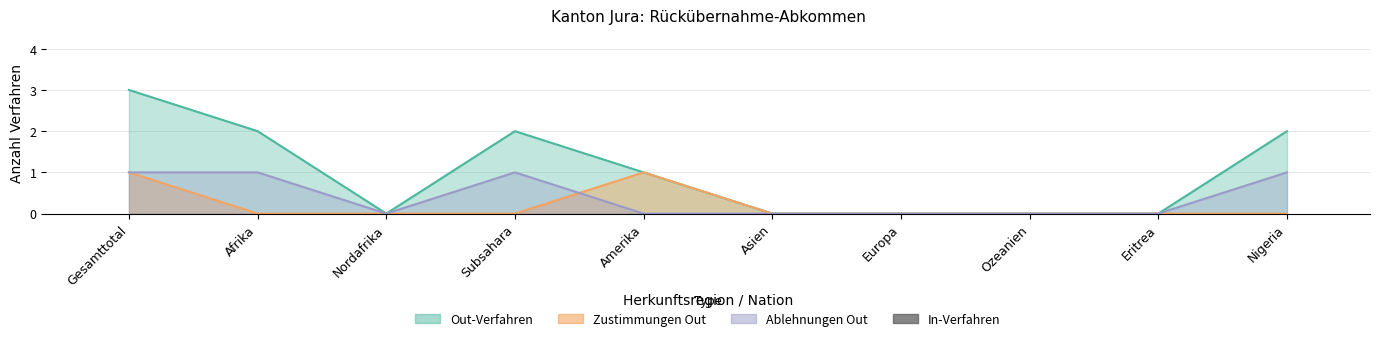

Reading right to left, list all the values displayed in this chart.

Out-Verfahren: Nigeria=2	Eritrea=0	Ozeanien=0	Europa=0	Asien=0	Amerika=1	Subsahara=2	Nordafrika=0	Afrika=2	Gesamttotal=3
Zustimmungen_Out: Nigeria=0	Eritrea=0	Ozeanien=0	Europa=0	Asien=0	Amerika=1	Subsahara=0	Nordafrika=0	Afrika=0	Gesamttotal=1
Ablehnungen_Out: Nigeria=1	Eritrea=0	Ozeanien=0	Europa=0	Asien=0	Amerika=0	Subsahara=1	Nordafrika=0	Afrika=1	Gesamttotal=1